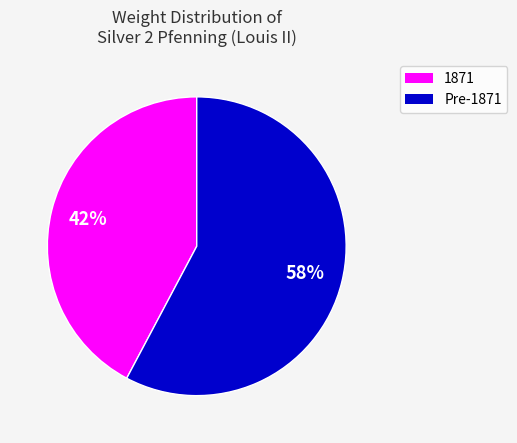

To the nearest percent, what is the difference between the largest and smallest slice percentages?

16%